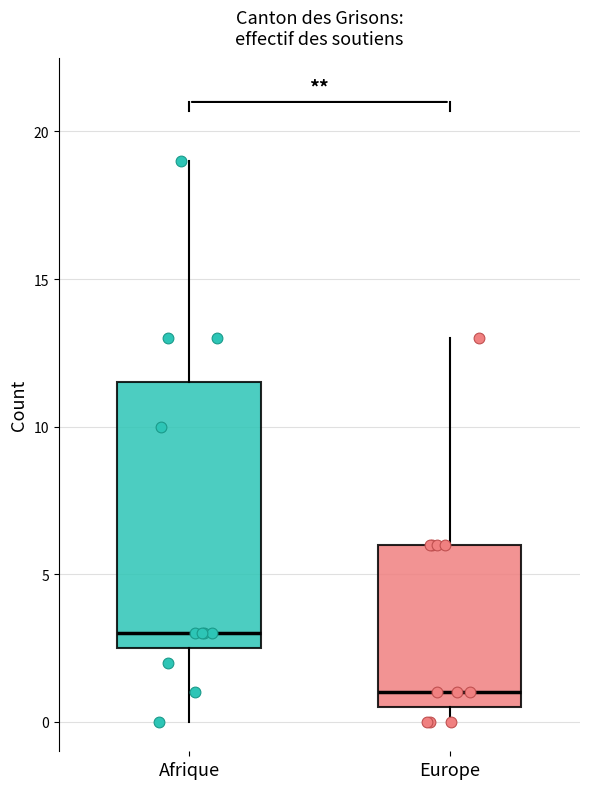

Reading left to right, read every box against the y-axis: the position of its median line, the range the box covers, and the ends of its whiskers. The values are not printed on the chart, so give them approximately, as read against the axis.

Afrique: median 3.0, box 2.5 to 11.5, whiskers 0.0 to 19.0
Europe: median 1.0, box 0.5 to 6.0, whiskers 0.0 to 13.0